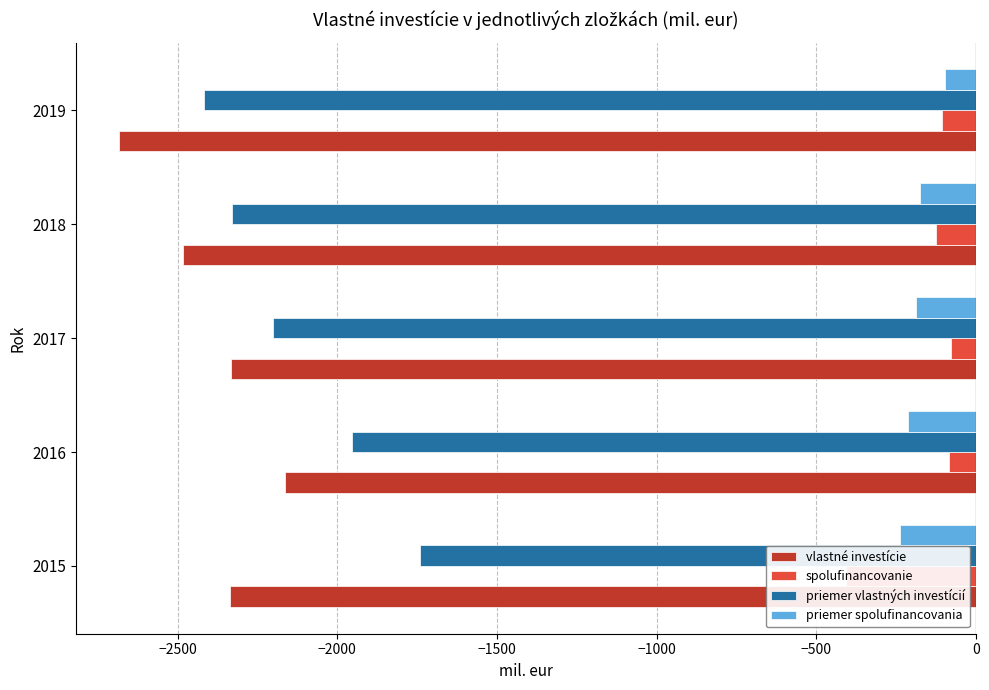

Which series has the largest total across all categories?

spolufinancovanie